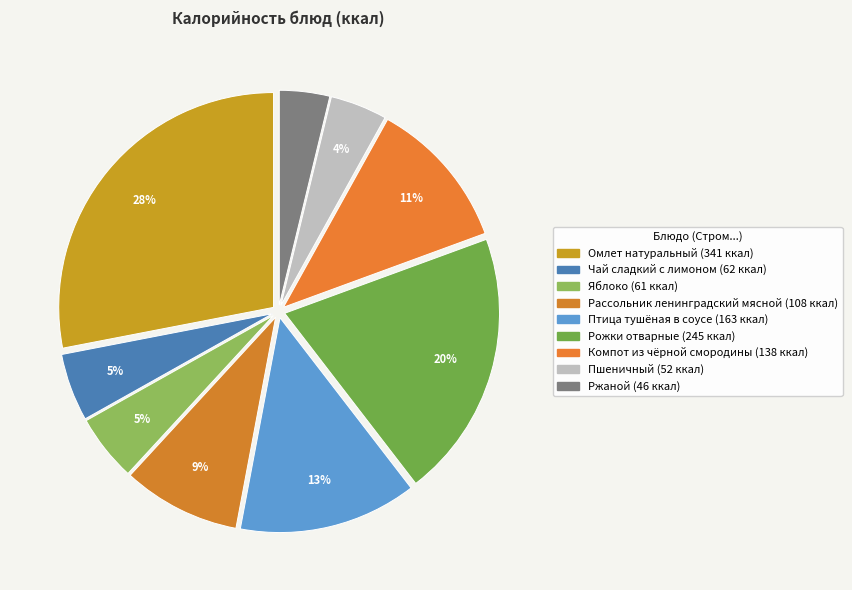

Which has a higher value, Птица тушёная в соусе or Ржаной?

Птица тушёная в соусе